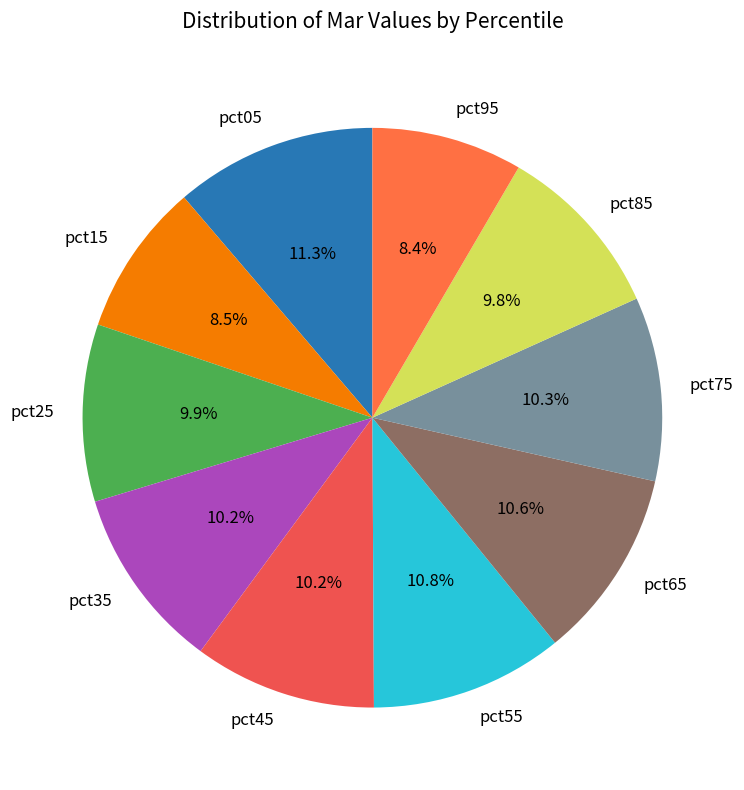

Between pct95 and pct35, which is larger?

pct35